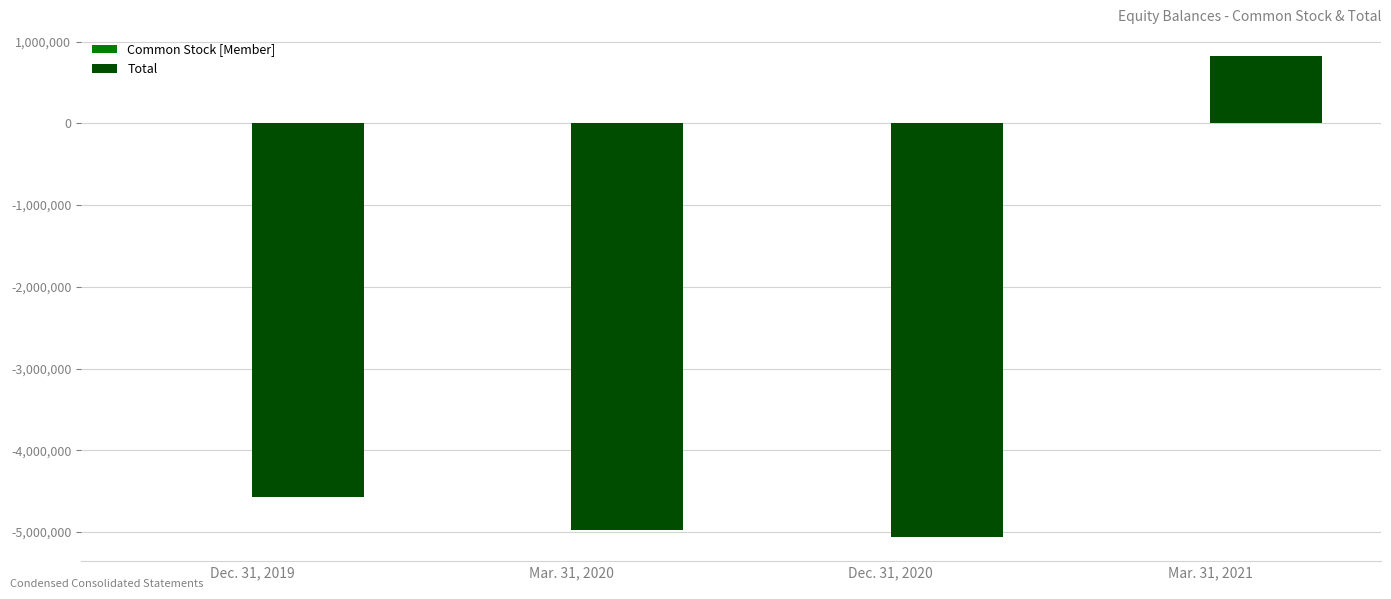

The value of Total at Mar. 31, 2021 is 517759. True or false?

False